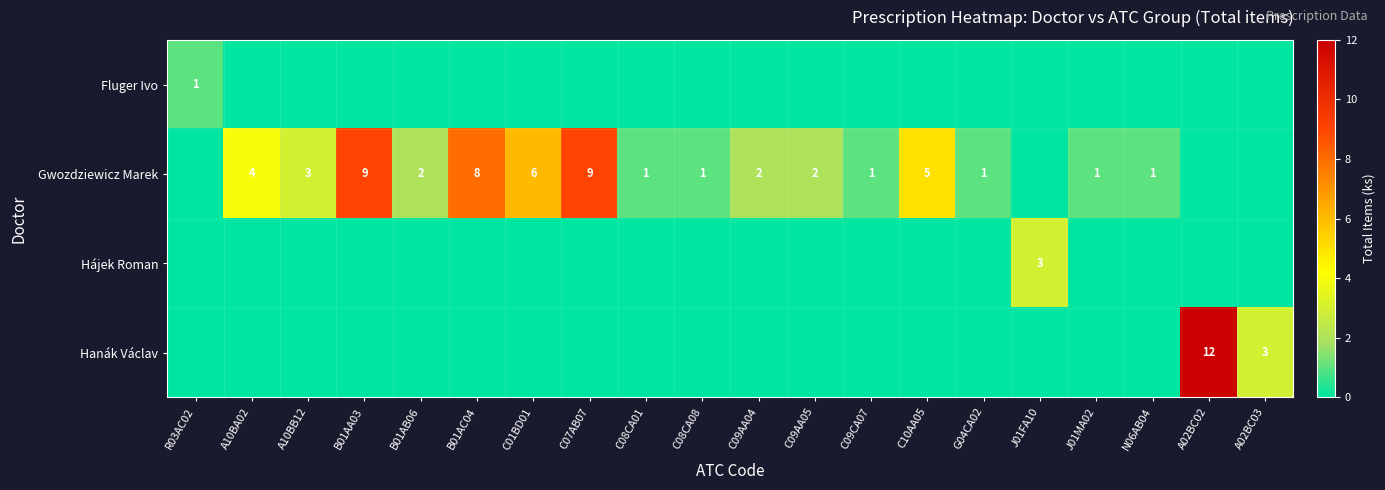

Is it true that Gwozdziewicz Marek equals 6 at C01BD01?

True